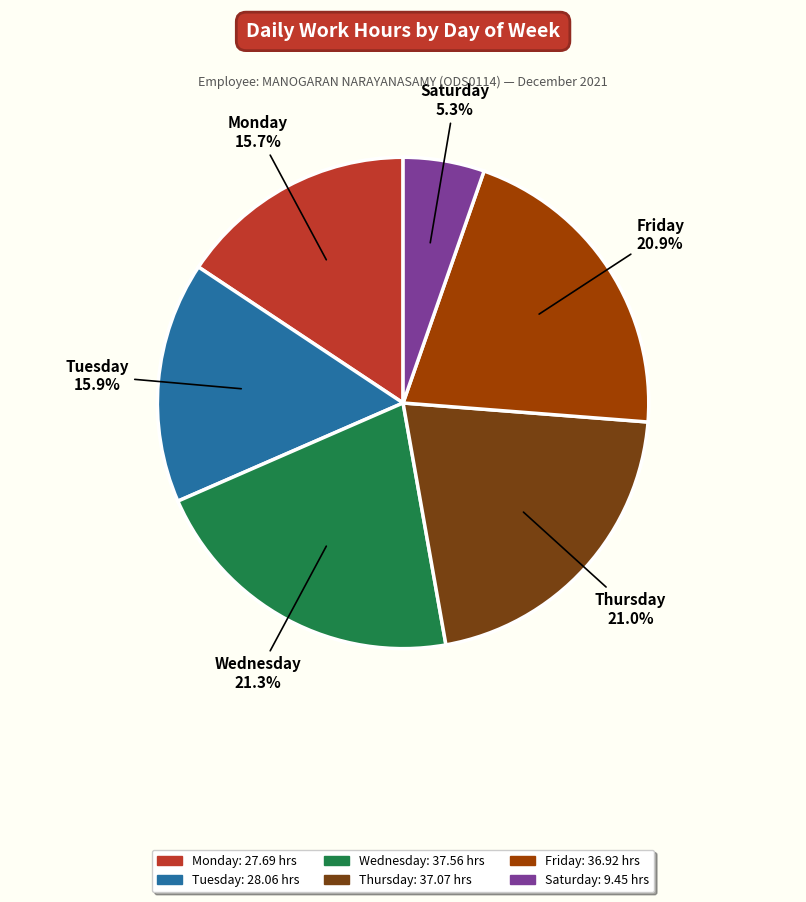

Does any single category account for the majority?

No